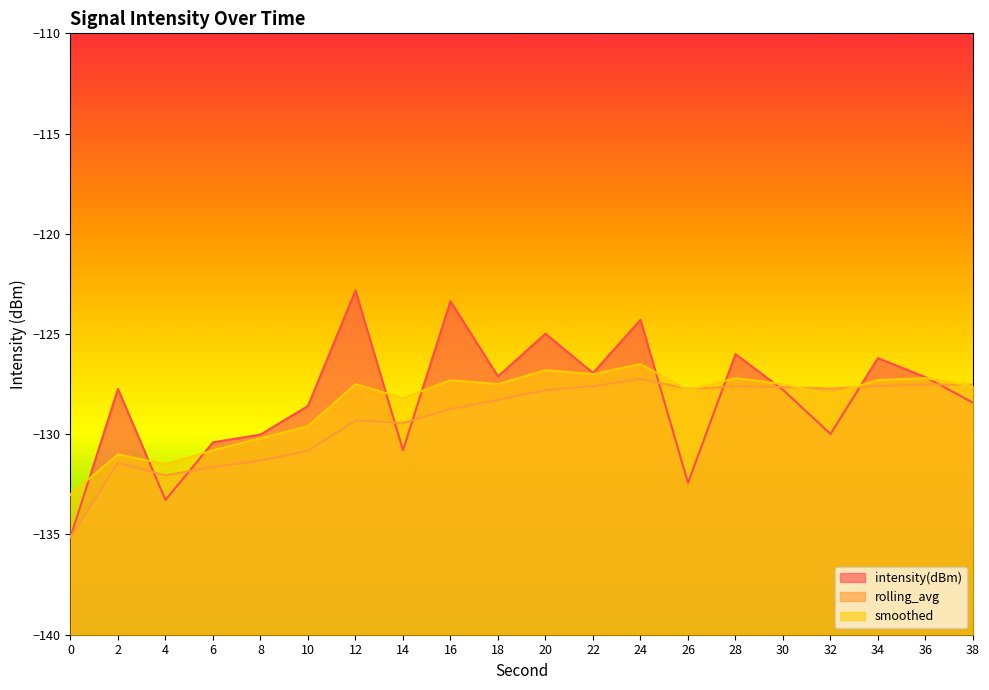

True or false: smoothed has a value of -128.2 at 14.

True